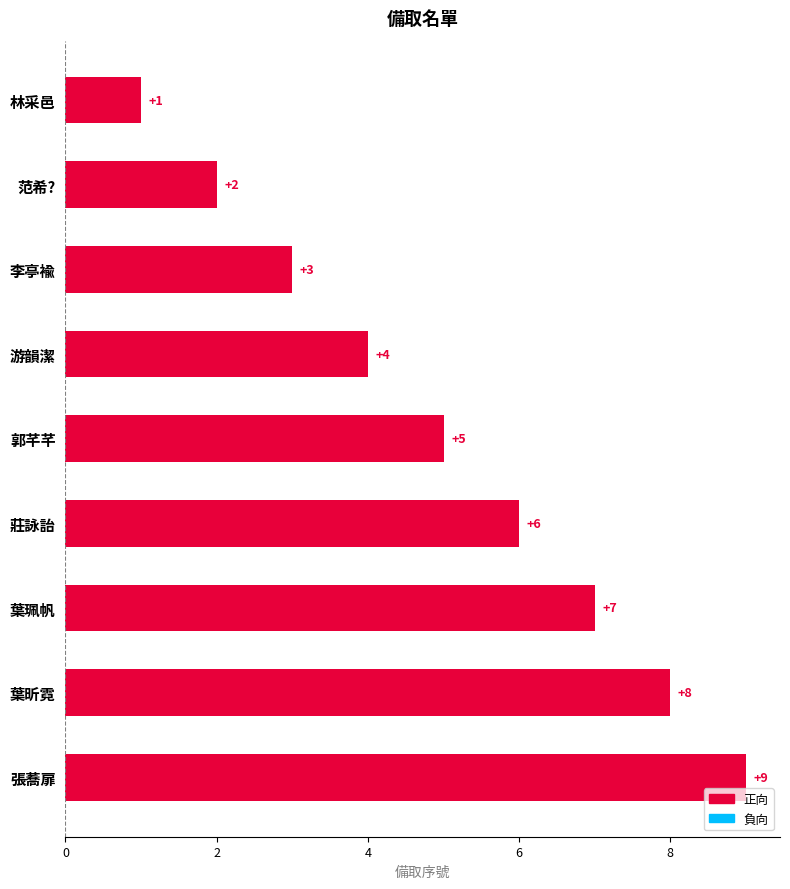

What is the difference between the maximum and second lowest values?

7